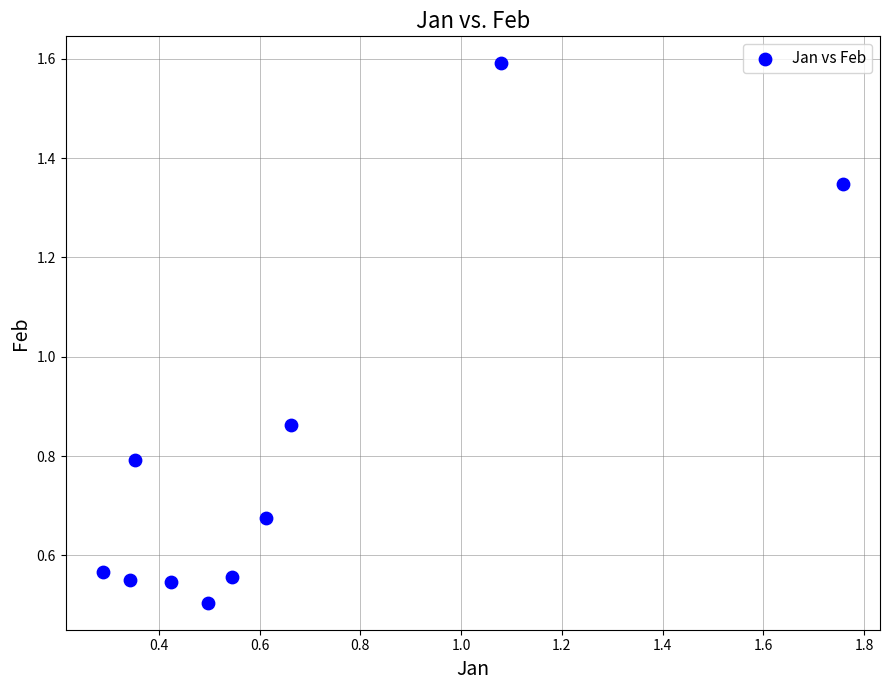

What is the range of X values (max minus min)?

1.5